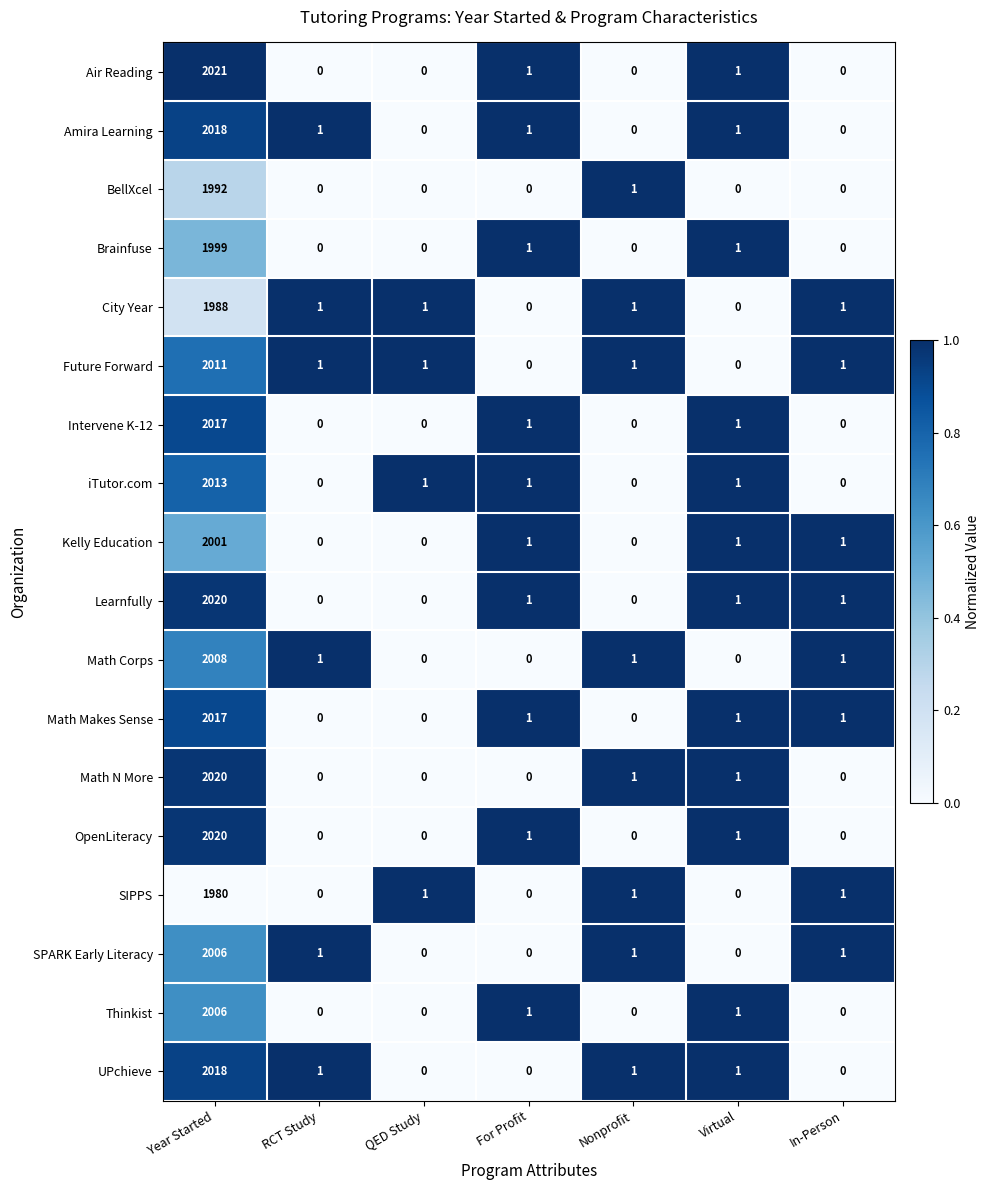

At which label does iTutor.com first exceed 1?

Year Started